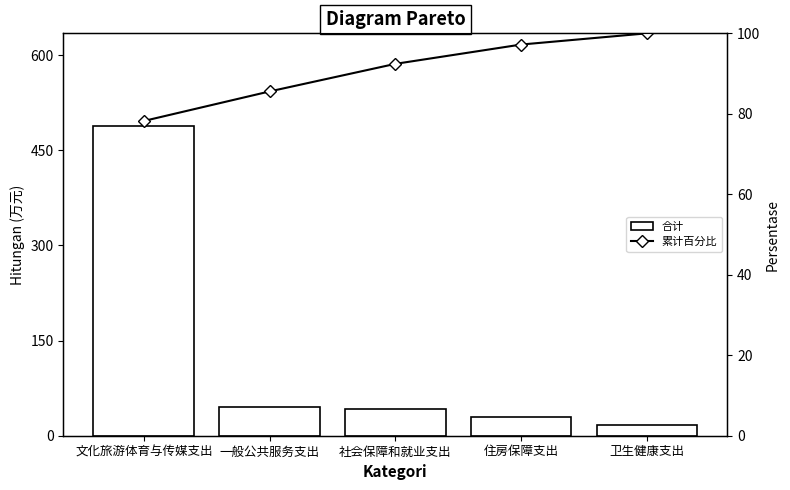

Is it true that 合计 equals 28.4 at 一般公共服务支出?

False